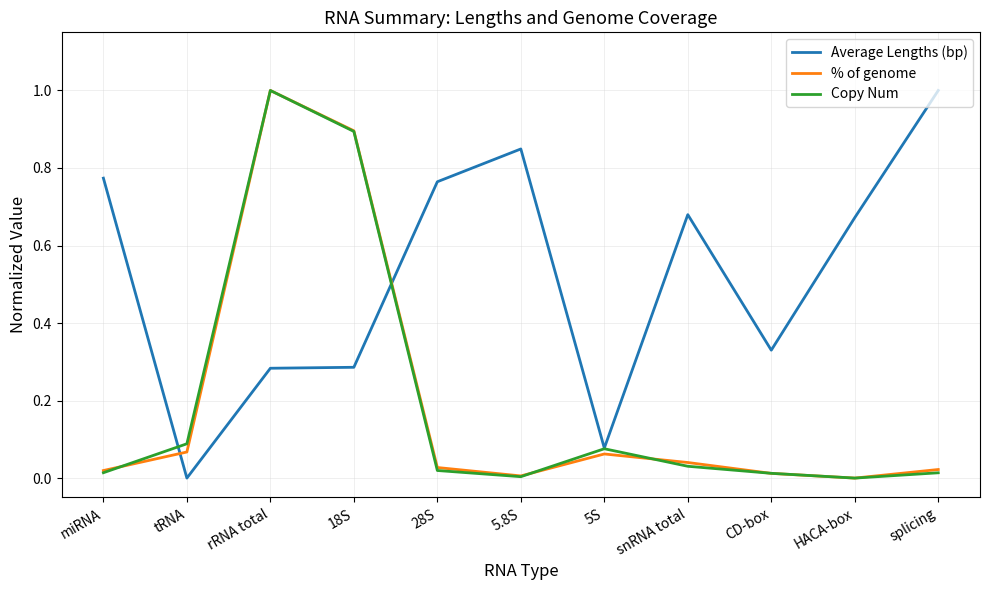

After their last crossing, which series has the higher values: % of genome or Average Lengths (bp)?

Average Lengths (bp)